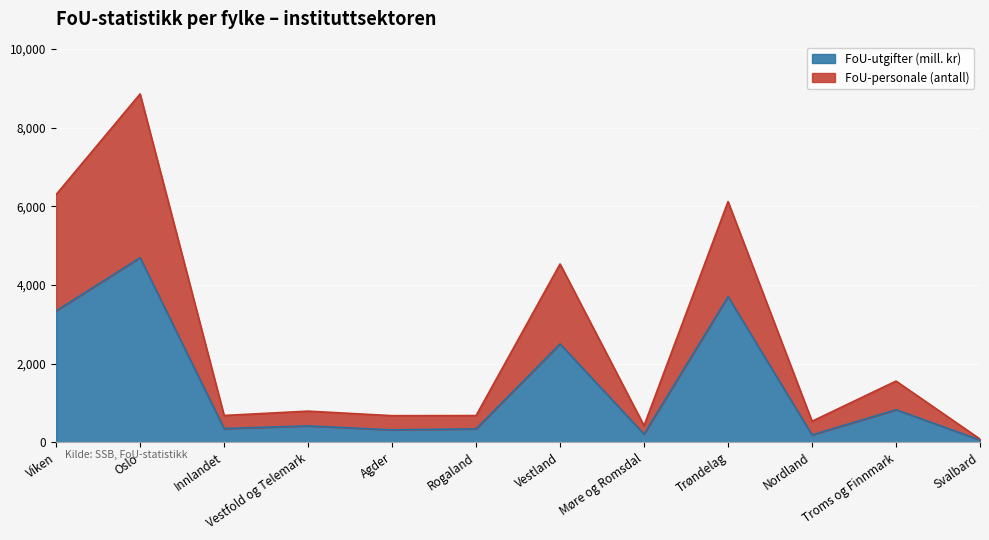

Which has a higher value, Innlandet or Møre og Romsdal?

Innlandet